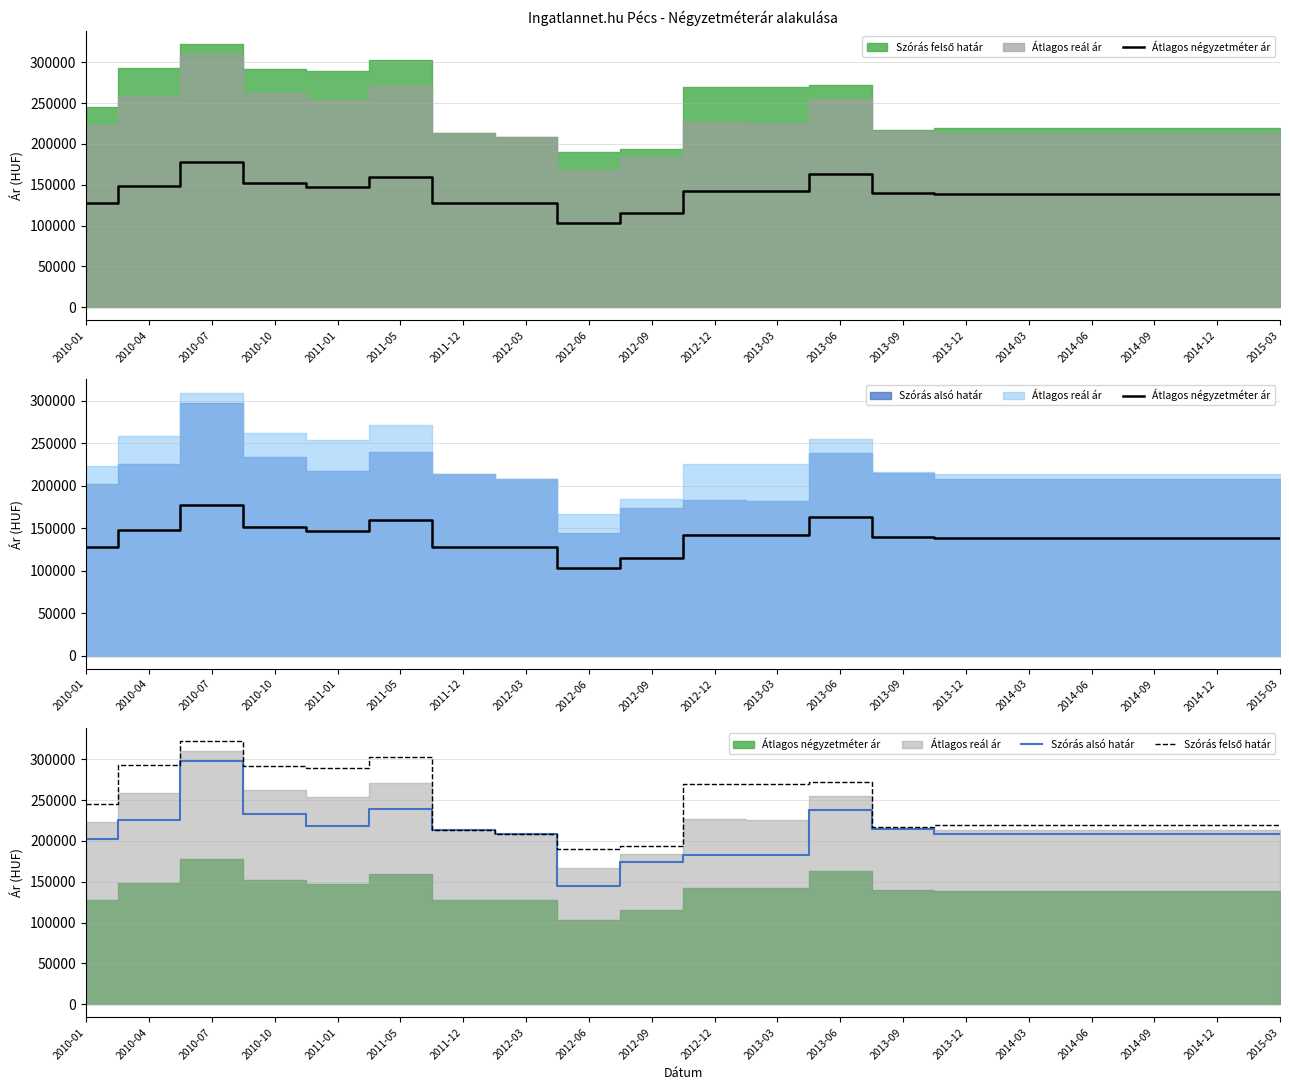

What position from the right is 2014-06?

4